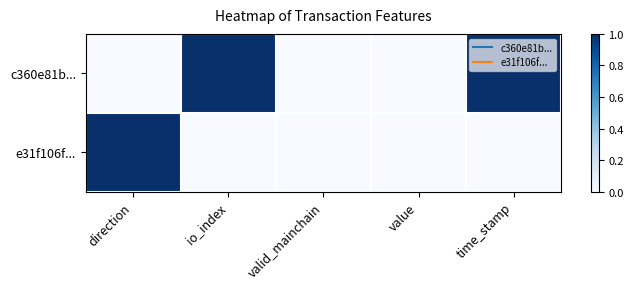

Reading left to right, list all the values displayed in this chart.

c360e81b...: direction=0	io_index=1	valid_mainchain=0	value=0	time_stamp=1
e31f106f...: direction=1	io_index=0	valid_mainchain=0	value=0	time_stamp=0